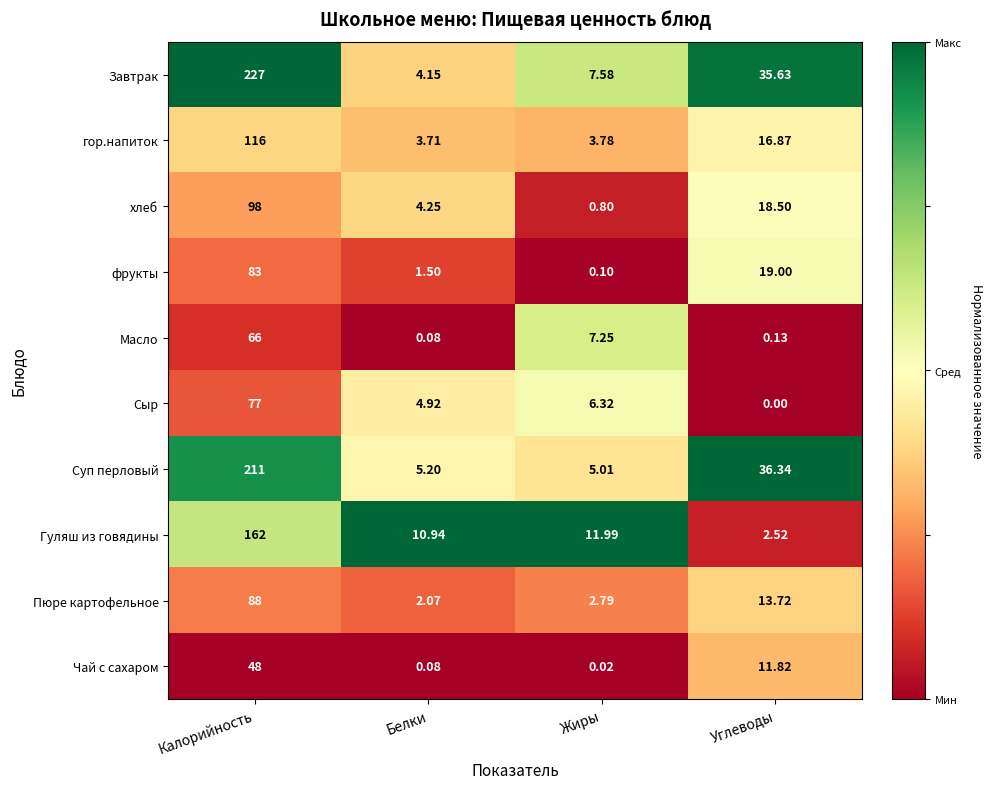

Which category has the highest value in the Завтрак series?

Калорийность